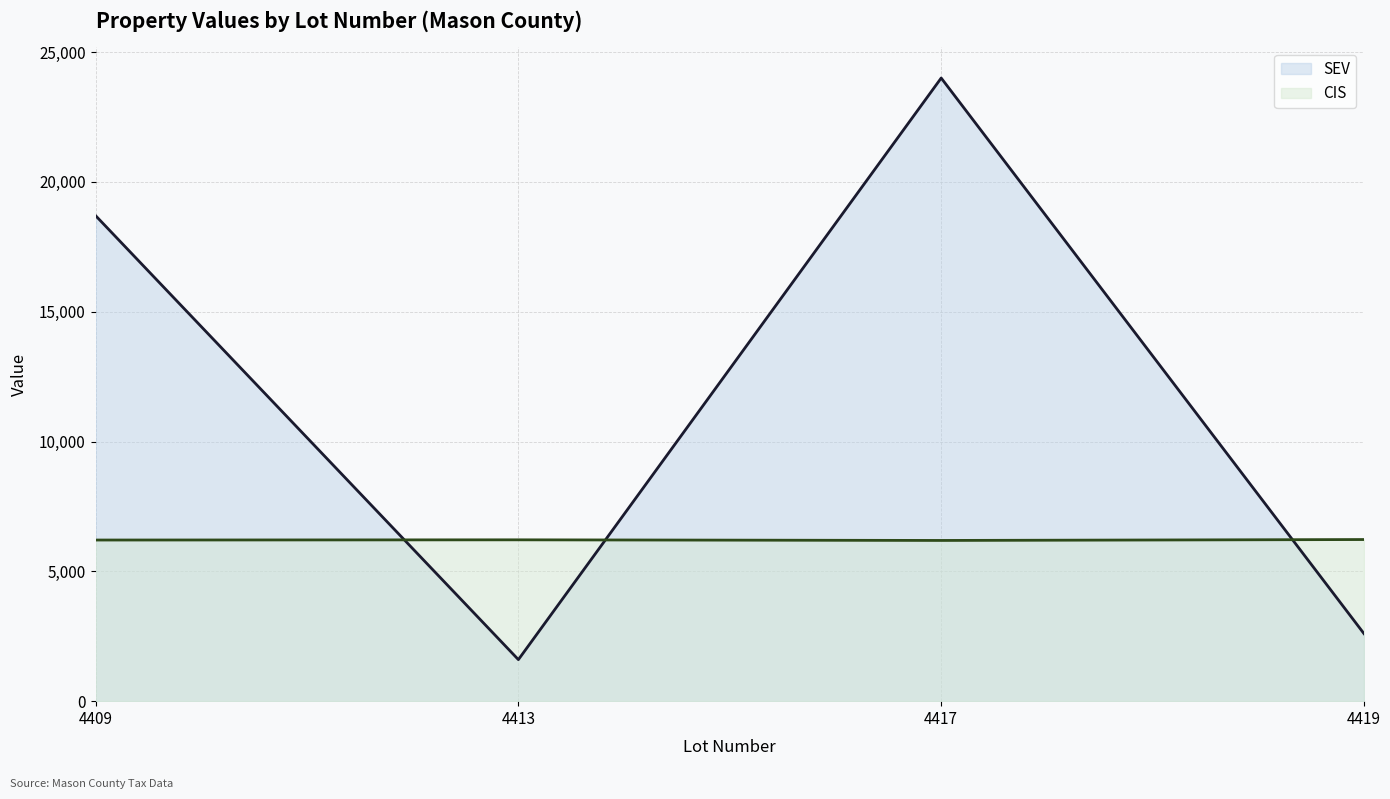

How many data points in CIS are above 6214?

1